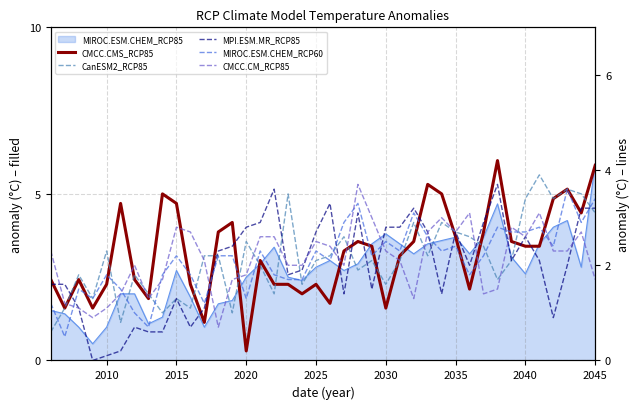

How many data points does each series have?

40